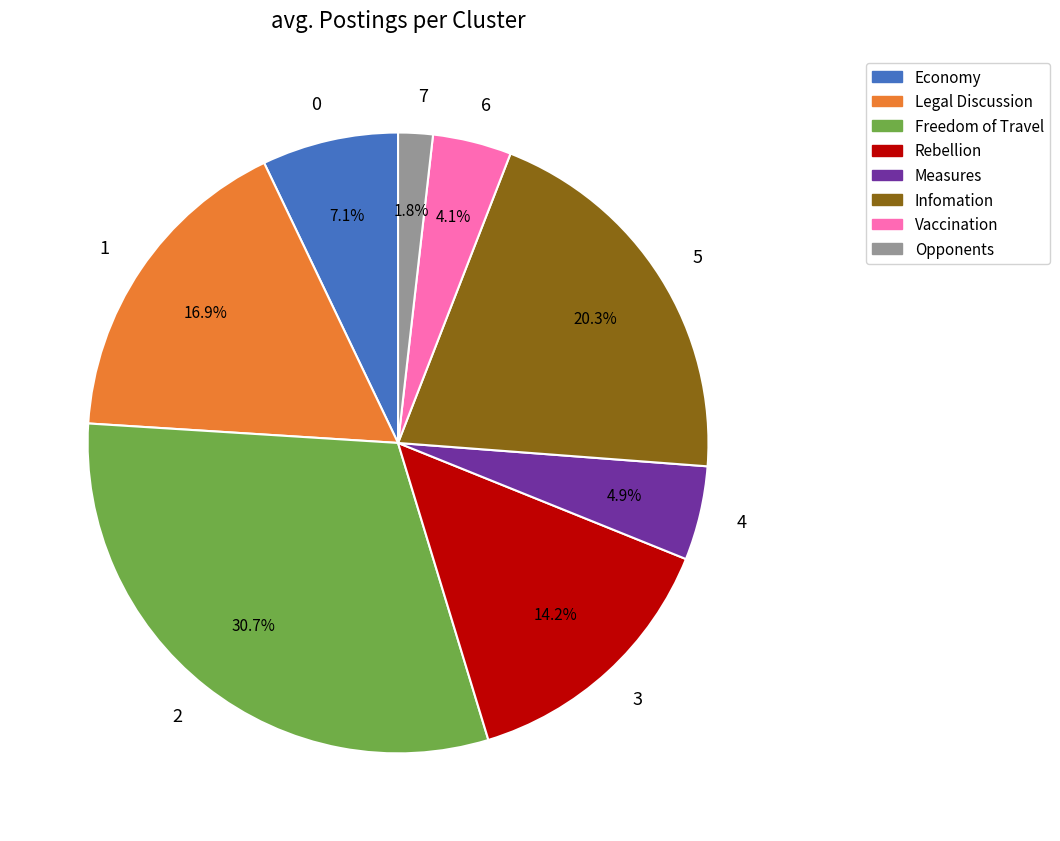

What percentage is the 6 slice, to the nearest percent?

4%